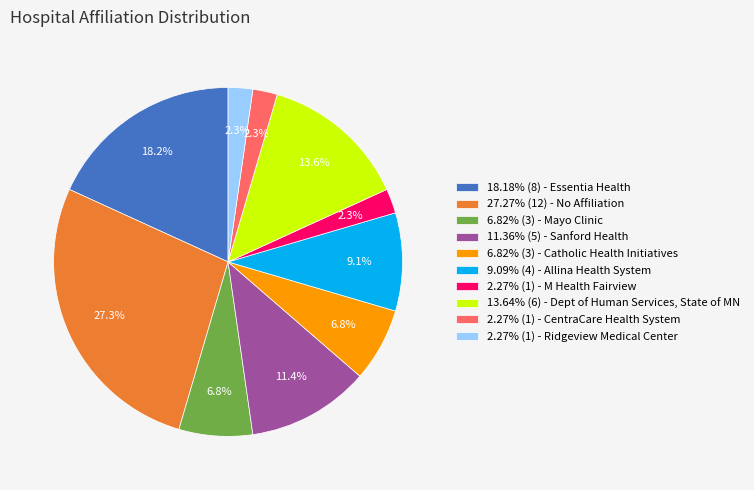

Approximately how many times larger is the value at 2.27% (1) - Ridgeview Medical Center compared to 2.27% (1) - CentraCare Health System?

1.0